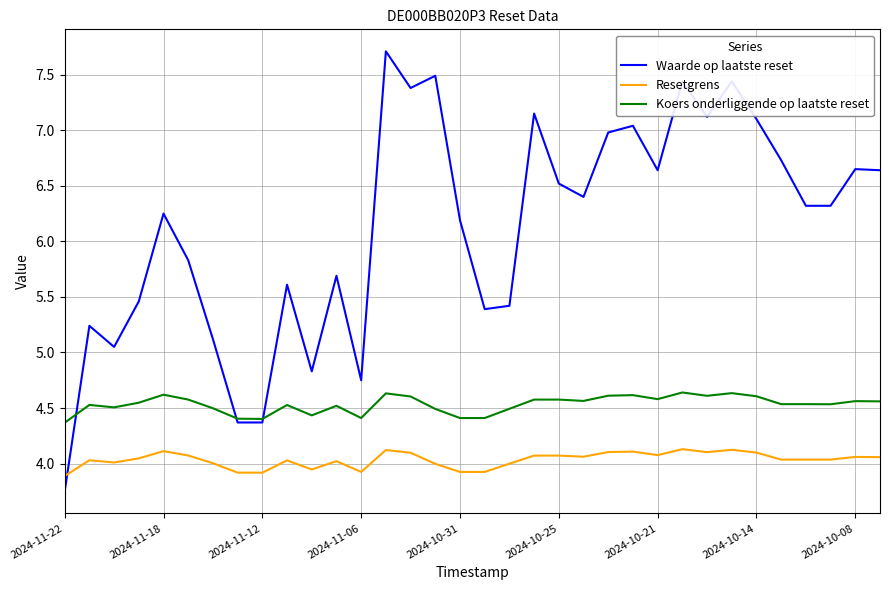

List the series in order of their overall mean, lowest first.

Resetgrens, Koers onderliggende op laatste reset, Waarde op laatste reset